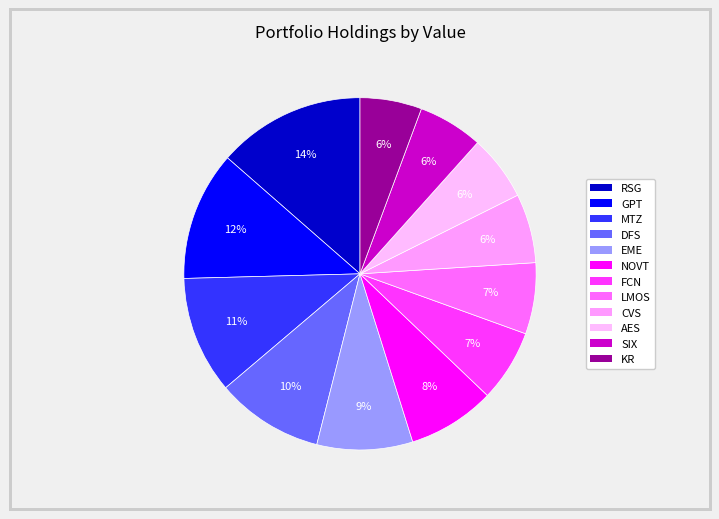

To the nearest percent, what percentage of the pie is CVS?

6%